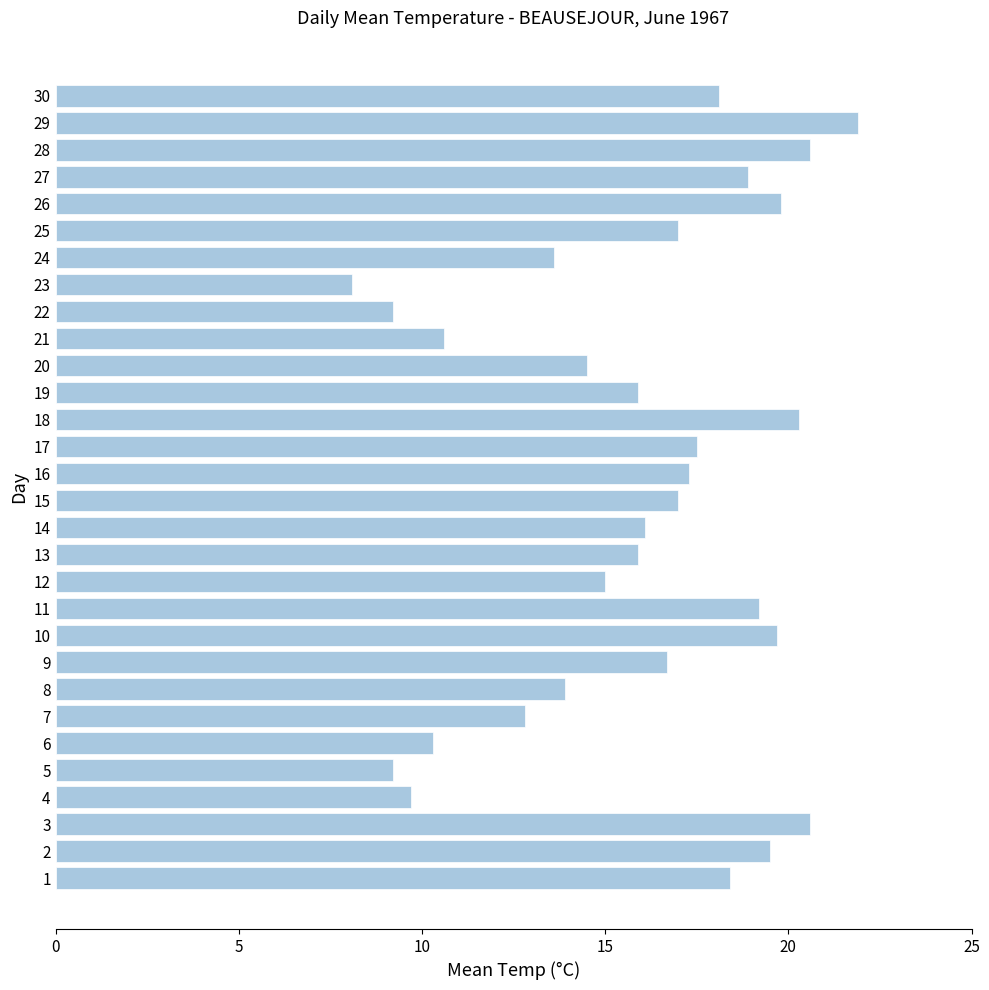

Which category has the highest value across all series?

29